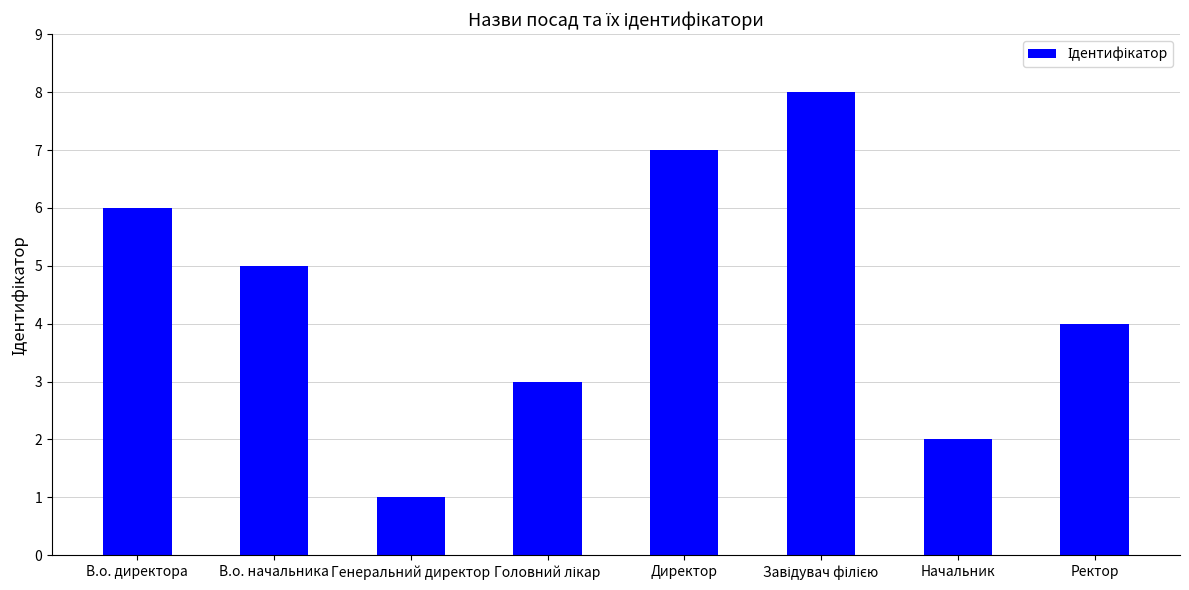

The value at В.о. начальника is 1. True or false?

False